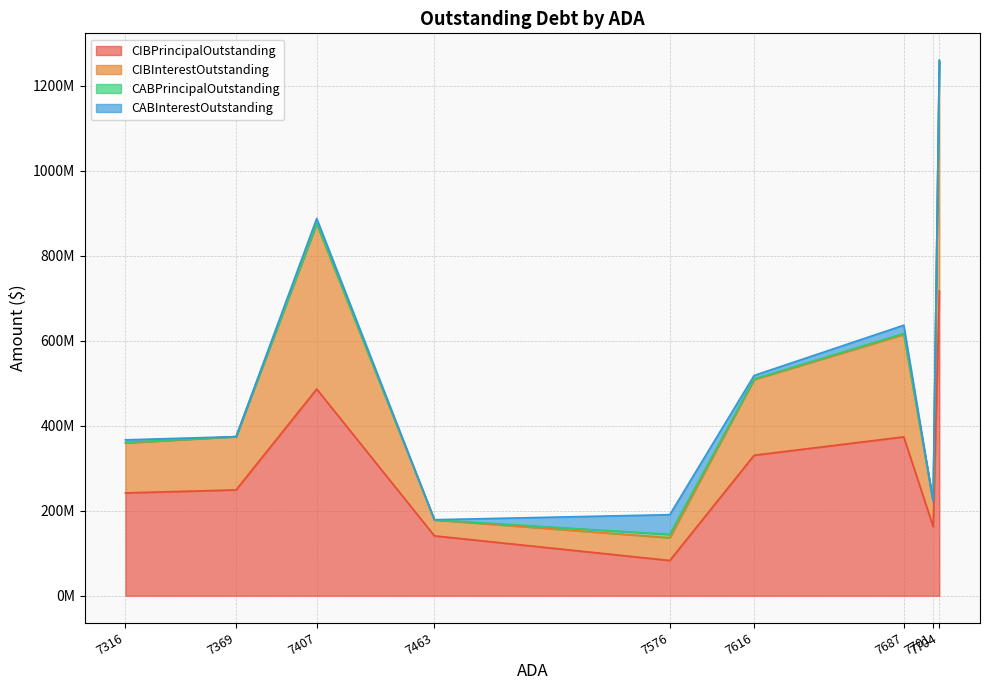

Does the chart display data point markers on the line(s)?

No